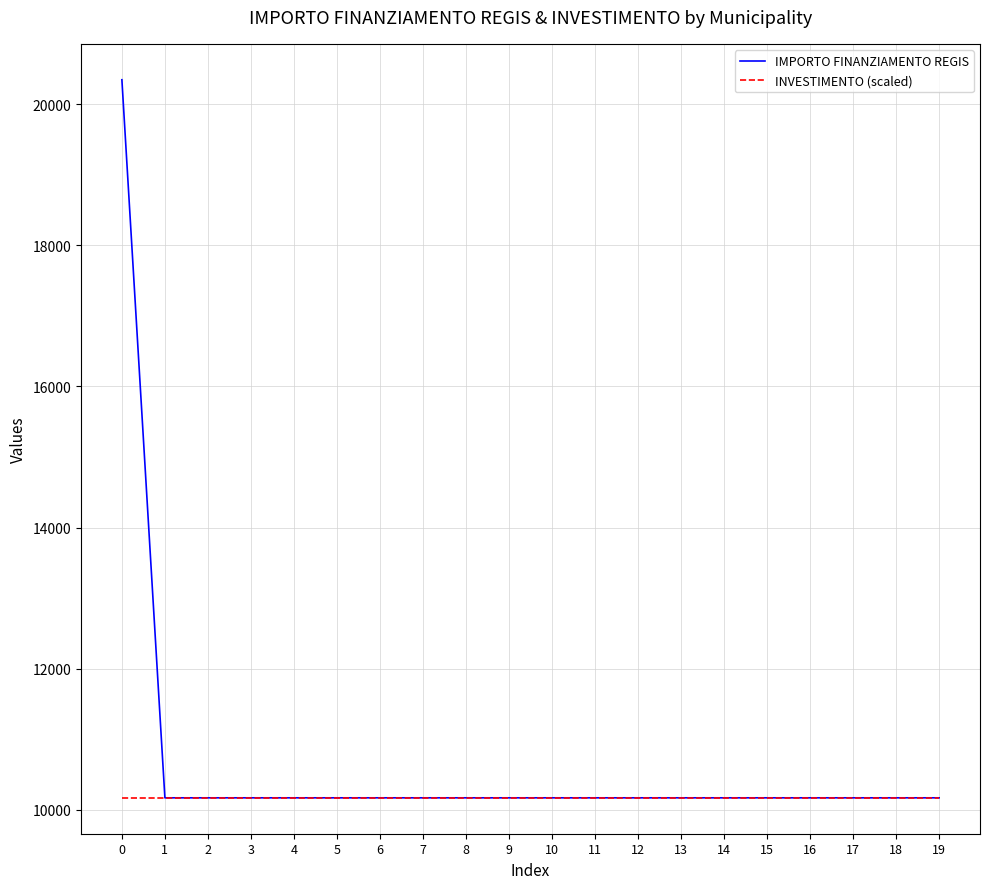

What is the lowest value of the IMPORTO FINANZIAMENTO REGIS series?

10172.0